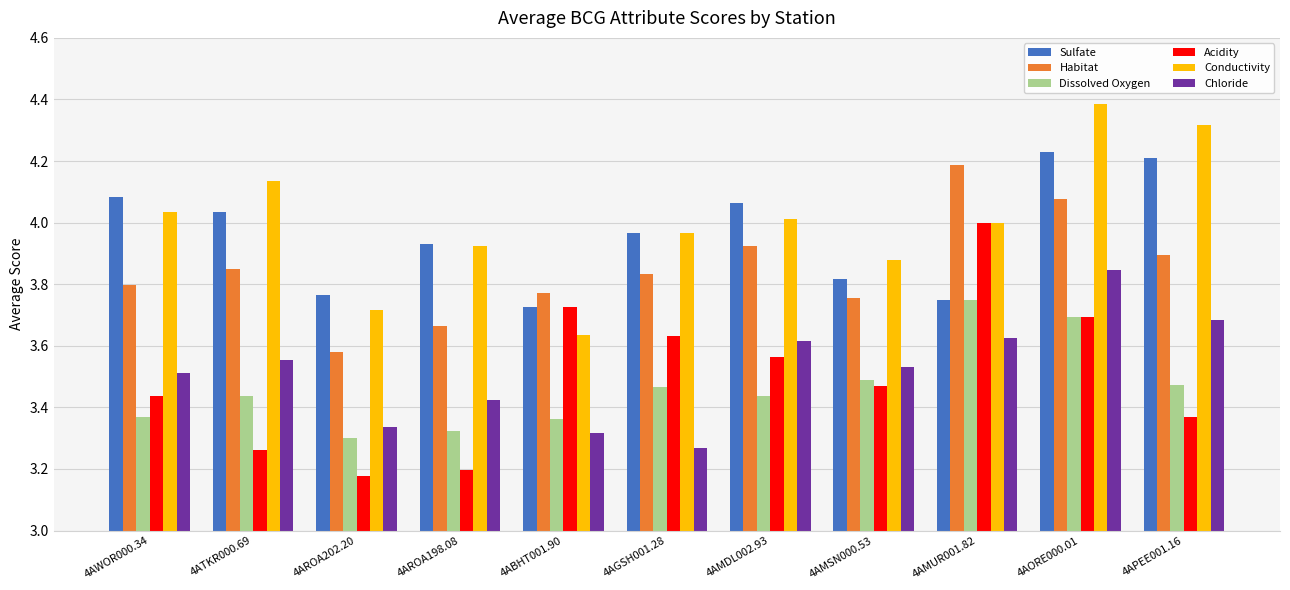

What position from the left is 4AMSN000.53?

8